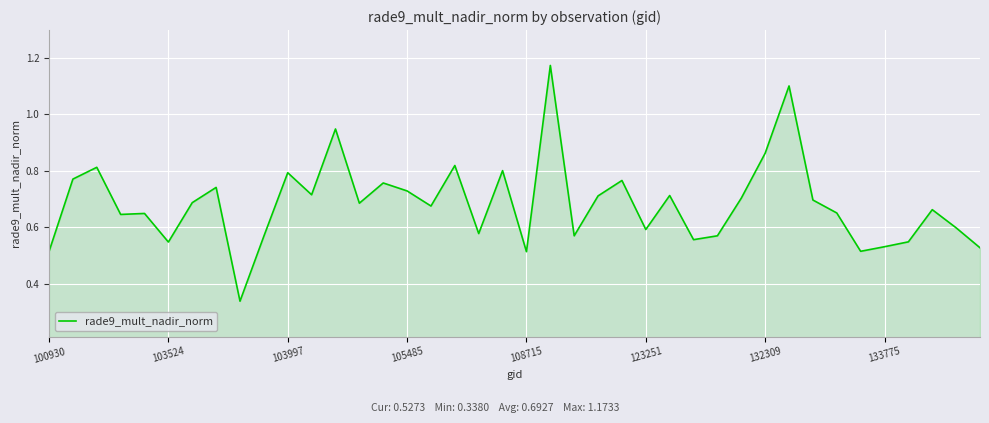

Is this an area chart (filled region under the line)?

Yes